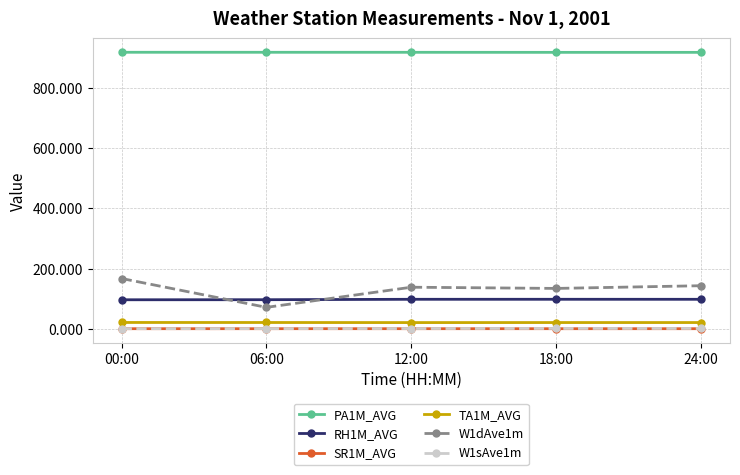

What is the label of the 1st point from the left?

00:00